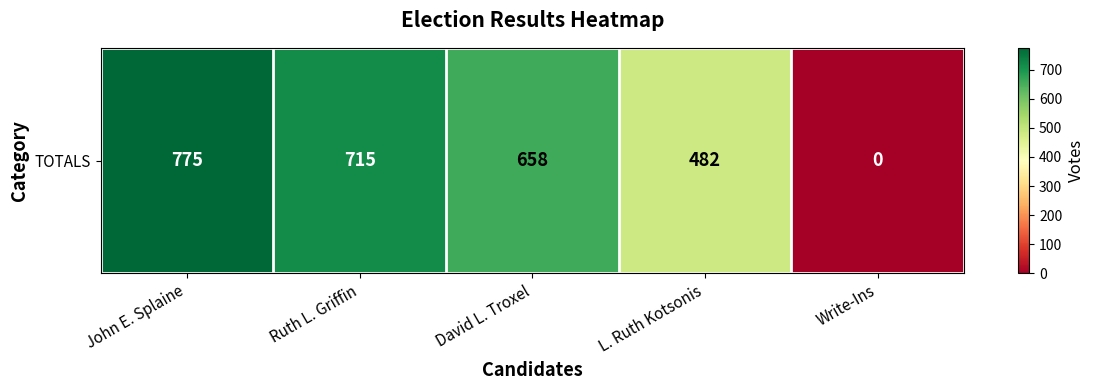

How many values are below 658?

2